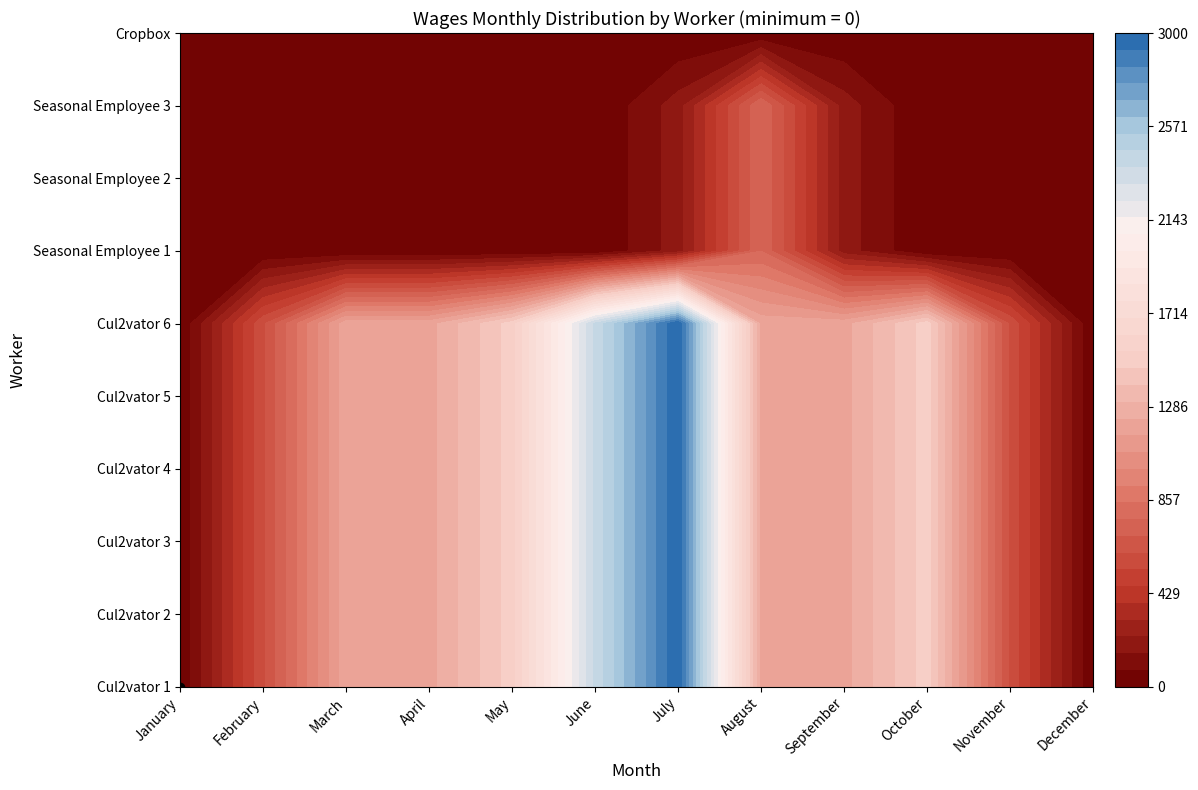

Reading left to right, what are all the values shown in this chart?

Cul2vator 1: 0	600	1200	1200	1500	2400	3000	1200	1200	1500	600	0
Cul2vator 2: 0	600	1200	1200	1500	2400	3000	1200	1200	1500	600	0
Cul2vator 3: 0	600	1200	1200	1500	2400	3000	1200	1200	1500	600	0
Cul2vator 4: 0	600	1200	1200	1500	2400	3000	1200	1200	1500	600	0
Cul2vator 5: 0	600	1200	1200	1500	2400	3000	1200	1200	1500	600	0
Cul2vator 6: 0	600	1200	1200	1500	2400	3000	1200	1200	1500	600	0
Seasonal Employee 1: 0	0	0	0	0	0	192	768	192	0	0	0
Seasonal Employee 2: 0	0	0	0	0	0	192	768	192	0	0	0
Seasonal Employee 3: 0	0	0	0	0	0	192	768	192	0	0	0
Cropbox: 0	0	0	0	0	0	0	0	0	0	0	0